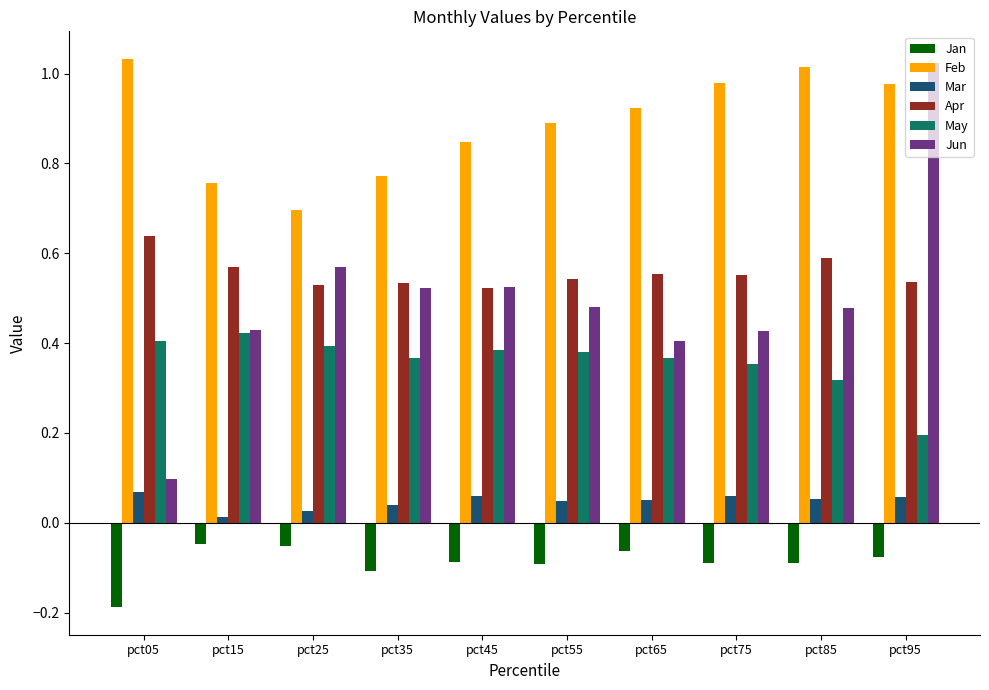

Which series has the largest total across all categories?

Feb